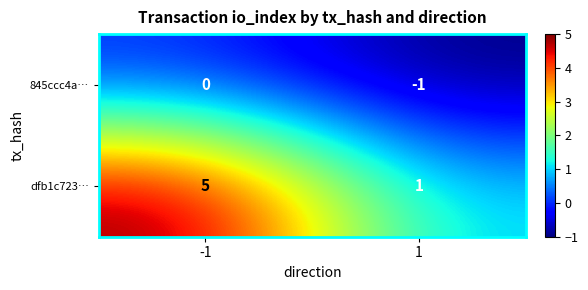

Count the number of data series in this chart.

2